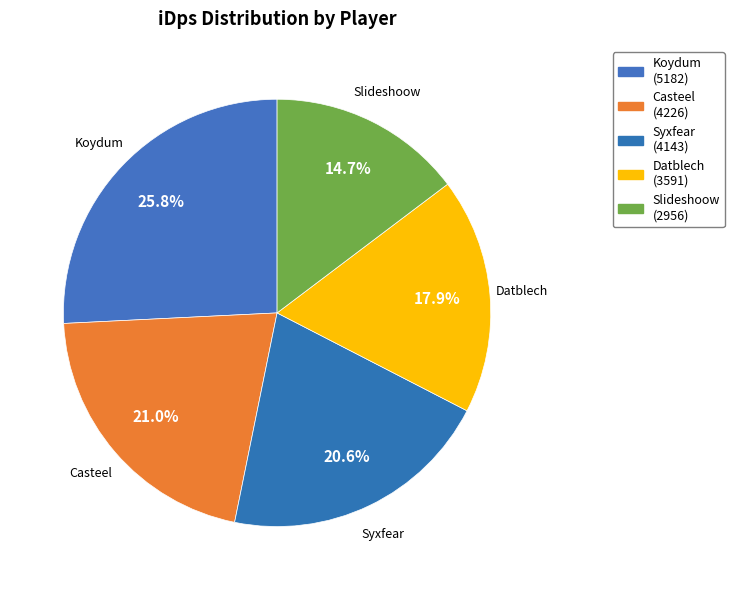

To the nearest percent, what portion does Syxfear represent?

21%